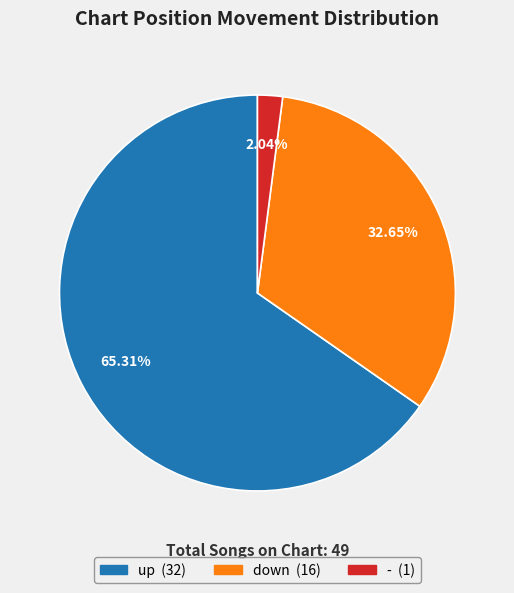

What percentage is the - slice, to the nearest percent?

2%